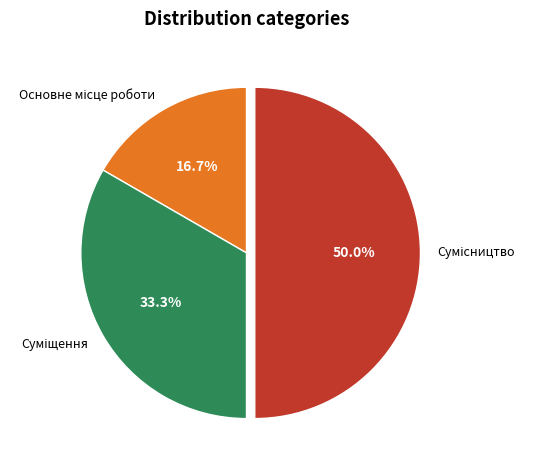

Does Основне місце роботи account for over 50% of the chart?

No